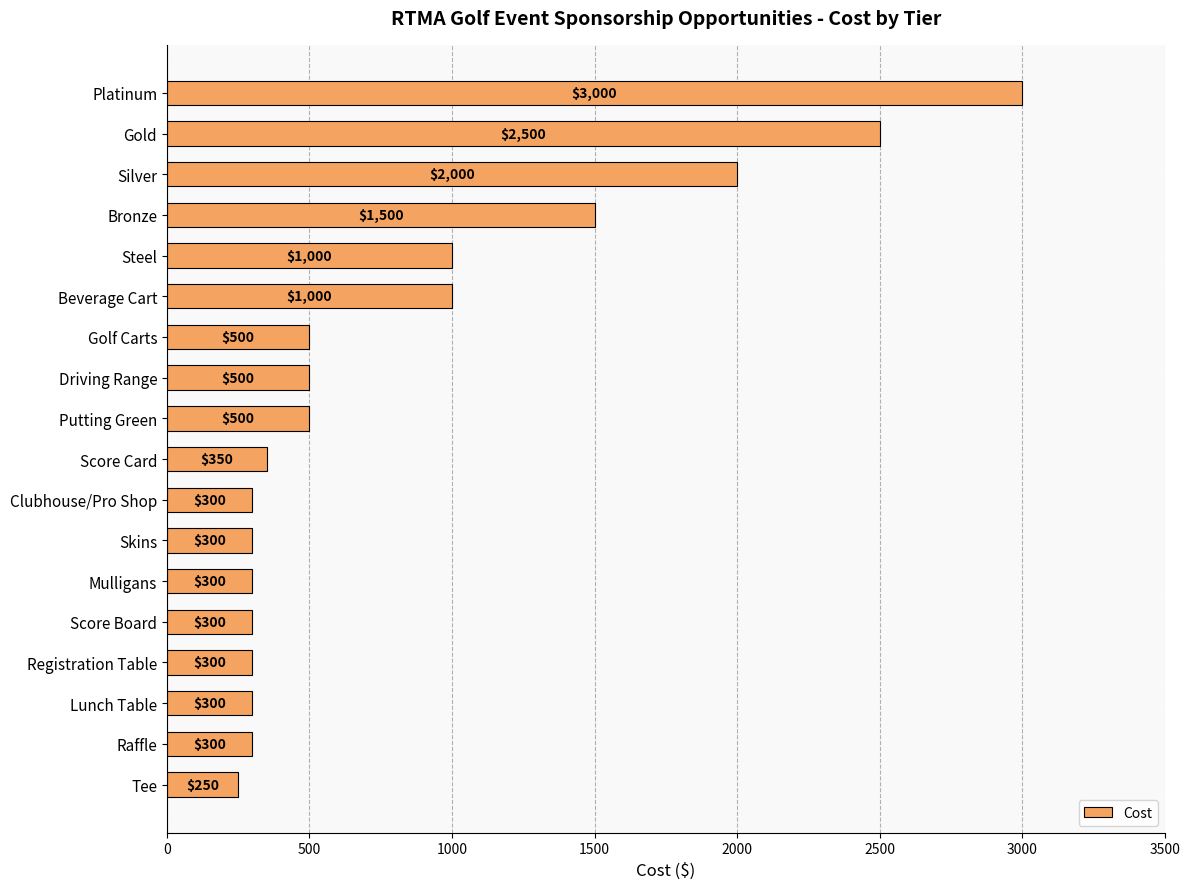

What position from the bottom is Platinum?

18